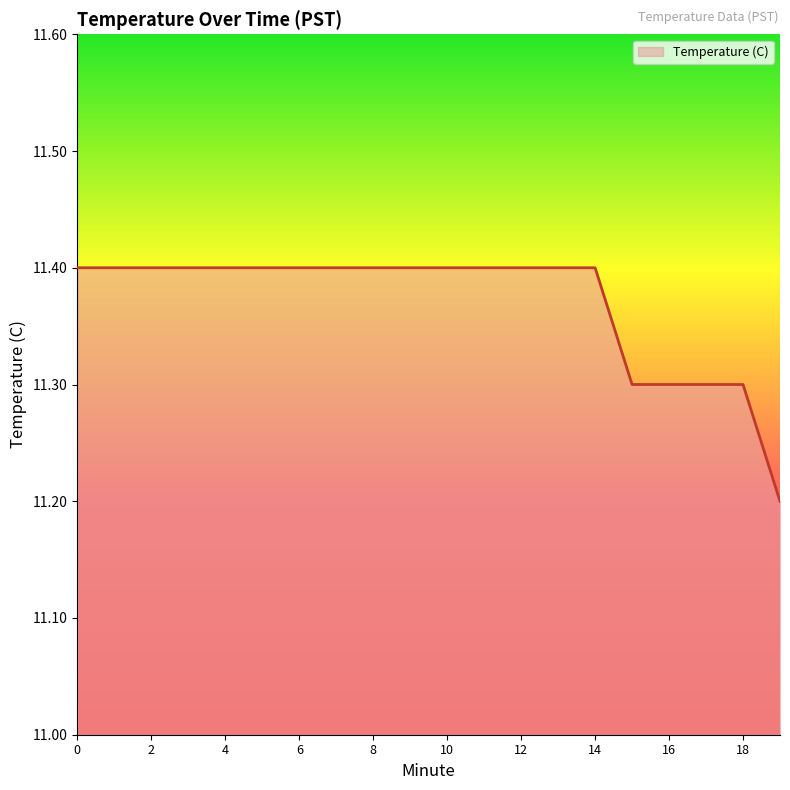

What is the minimum value shown in the chart?

11.2